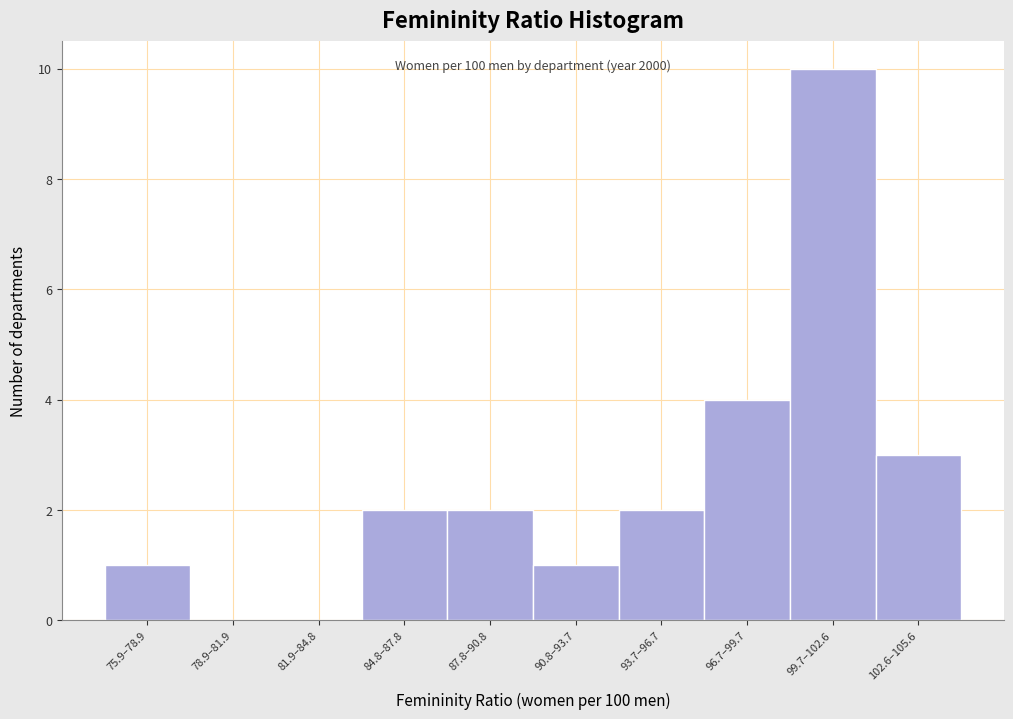

Reading left to right, list all the values displayed in this chart.

75.9–78.9=1	78.9–81.9=0	81.9–84.8=0	84.8–87.8=2	87.8–90.8=2	90.8–93.7=1	93.7–96.7=2	96.7–99.7=4	99.7–102.6=10	102.6–105.6=3